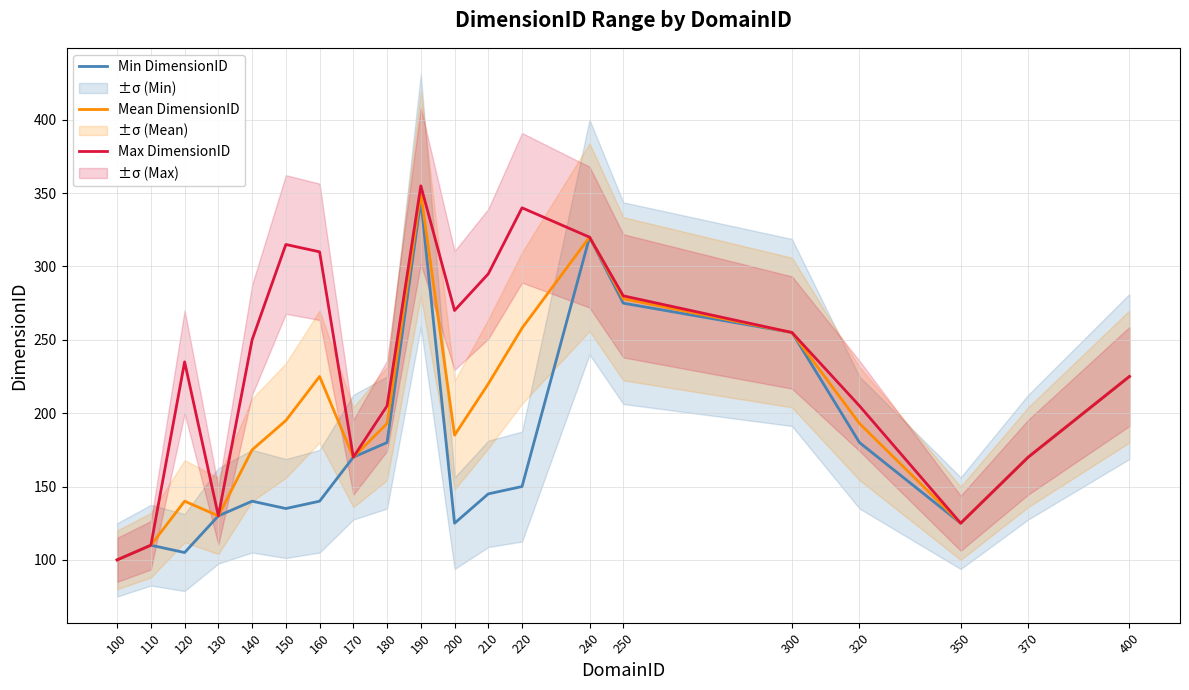

What are all the series names shown in the legend?

Min DimensionID, Mean DimensionID, Max DimensionID